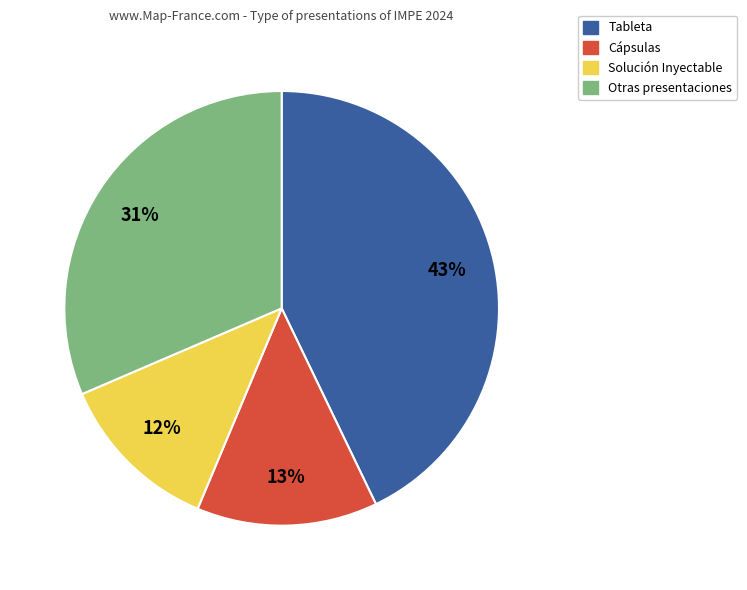

Count the number of slices in the pie.

4